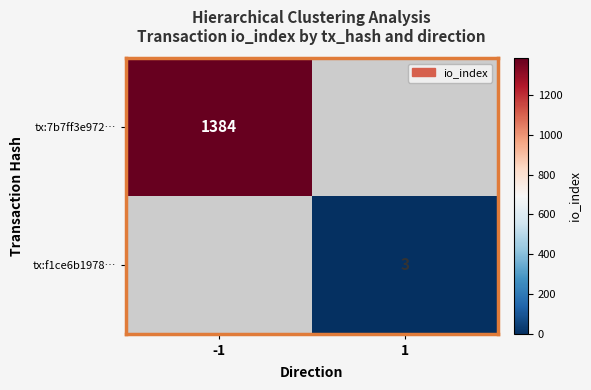

The tx:f1ce6b1978… series shows 3 at 1. True or false?

True